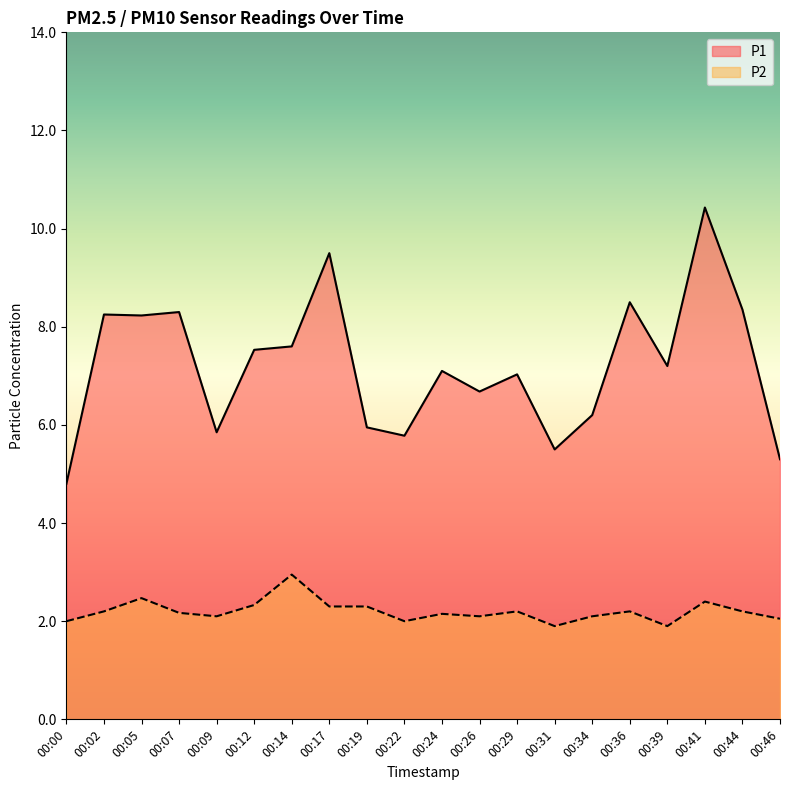

Which series has the largest range (max minus min)?

P1